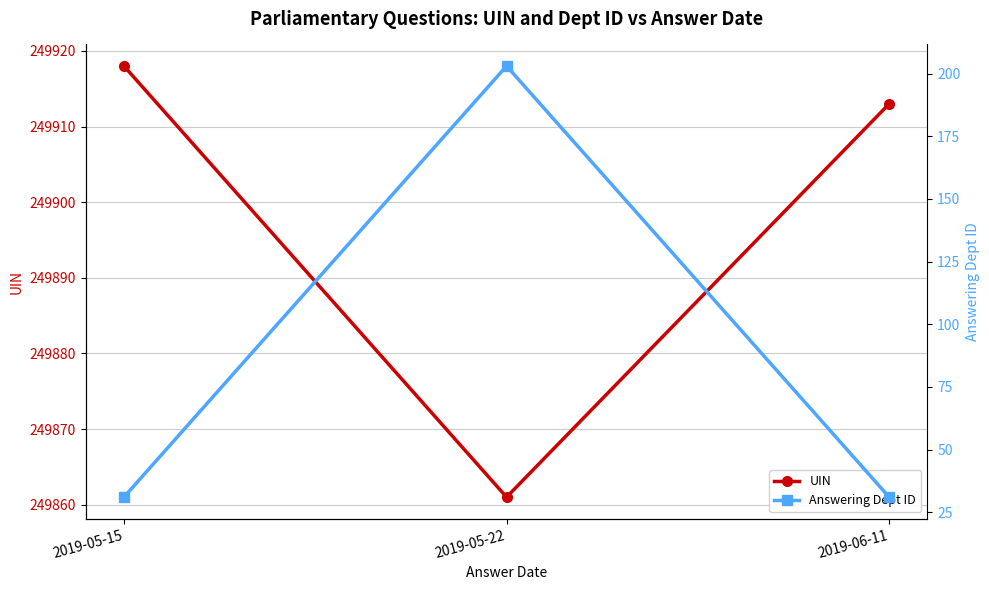

What is the minimum value shown in the chart?

31